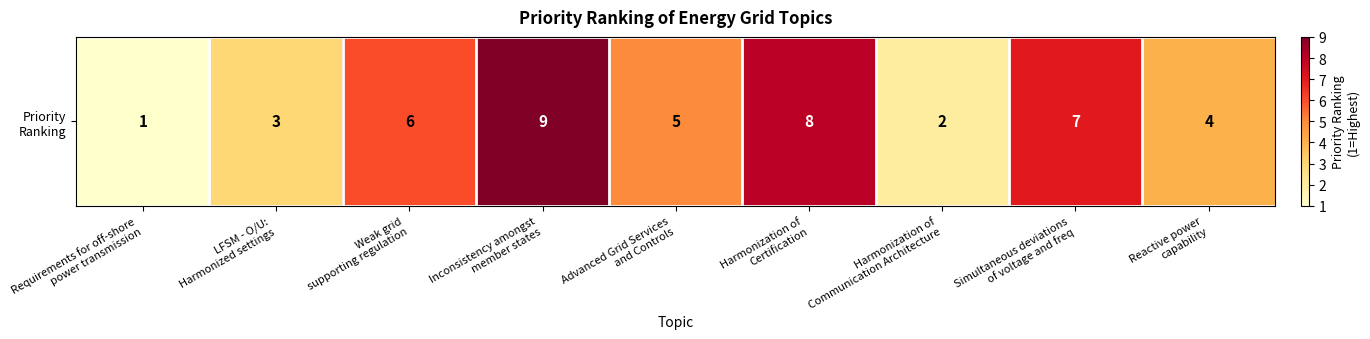

Count the values in the range 3 to 7.

5